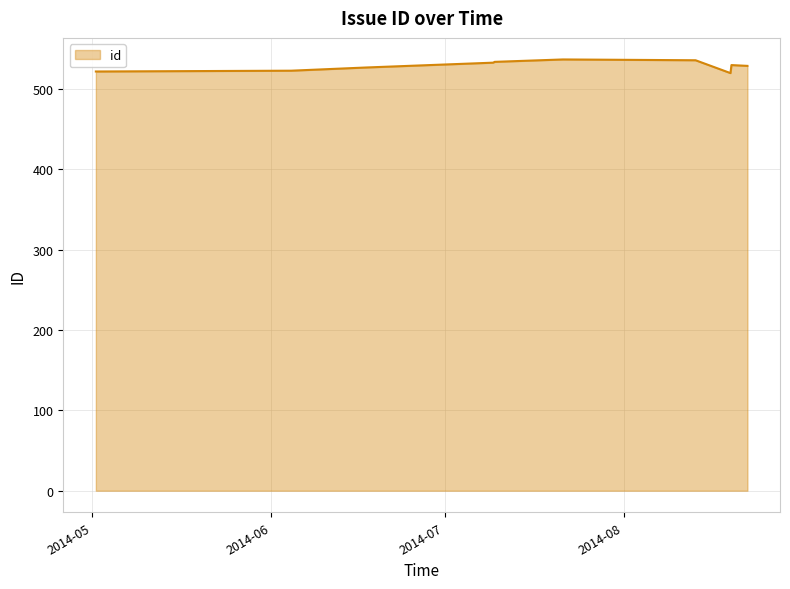

What is the maximum value shown in the chart?

537